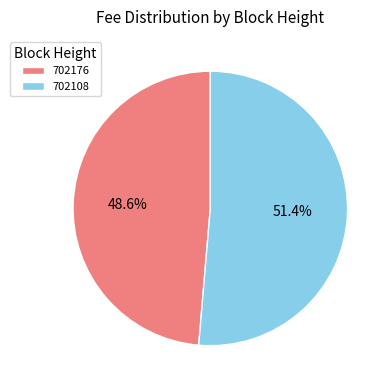

To the nearest percent, what is the difference between the largest and smallest slice percentages?

3%